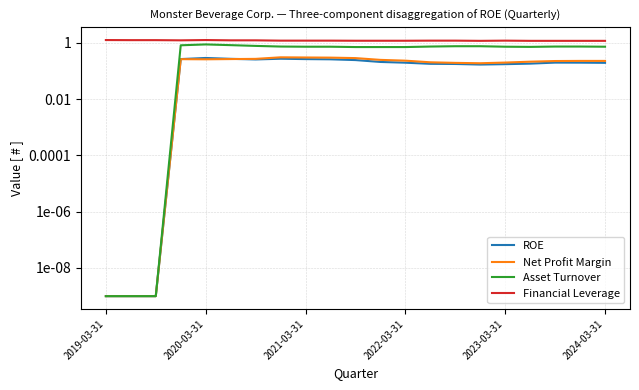

Rank the series by their maximum value, from lowest to highest.

ROE, Net Profit Margin, Asset Turnover, Financial Leverage